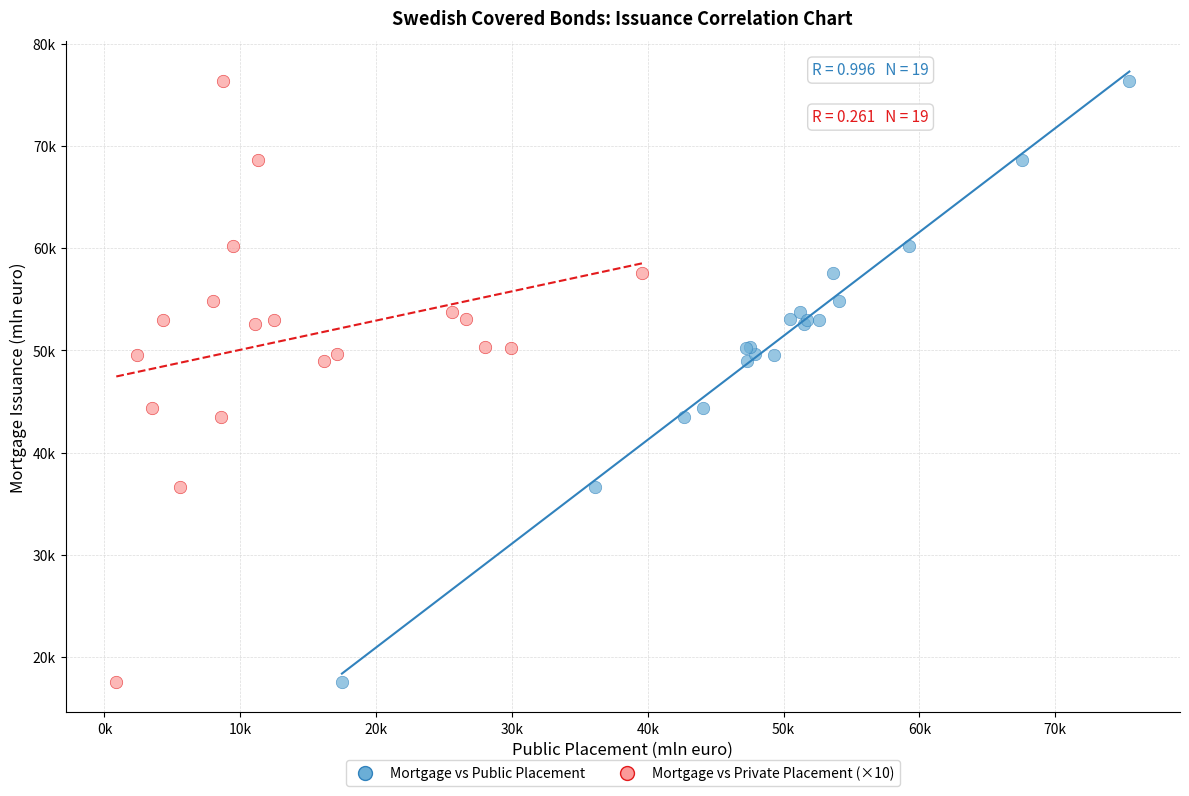

What are all the series names shown in the legend?

Mortgage vs Public Placement, Mortgage vs Private Placement (×10)